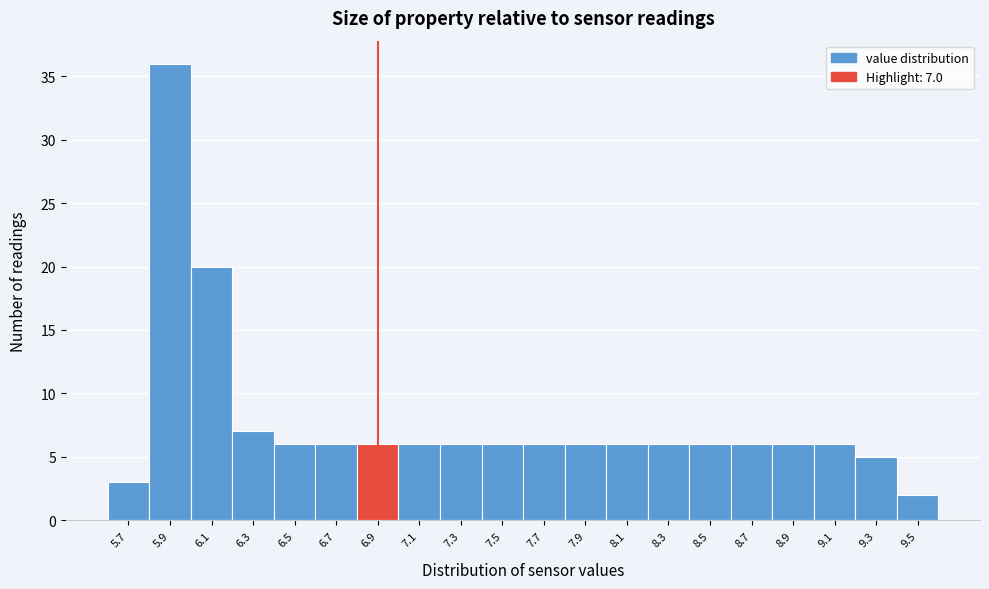

Reading left to right, transcribe all the data shown in this chart.

5.7=3	5.9=36	6.1=20	6.3=7	6.5=6	6.7=6	6.9=6	7.1=6	7.3=6	7.5=6	7.7=6	7.9=6	8.1=6	8.3=6	8.5=6	8.7=6	8.9=6	9.1=6	9.3=5	9.5=2